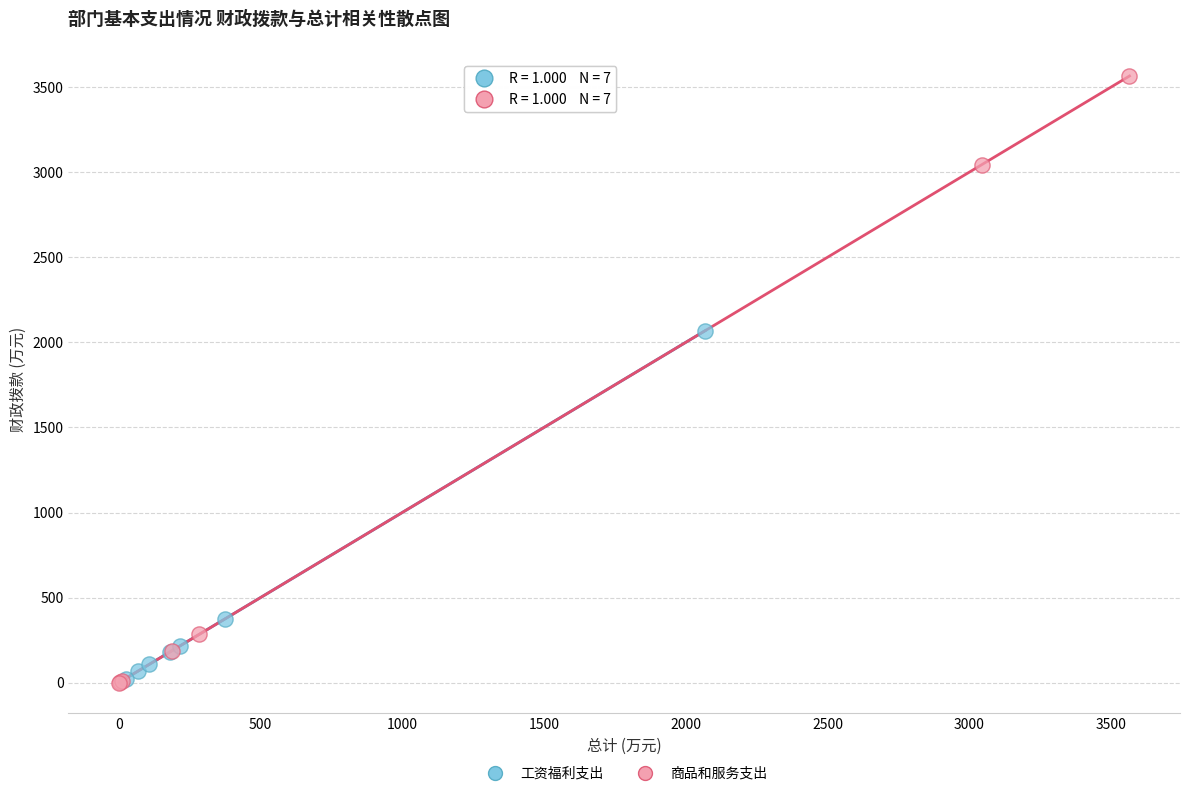

Which series contains the highest Y value?

商品和服务支出